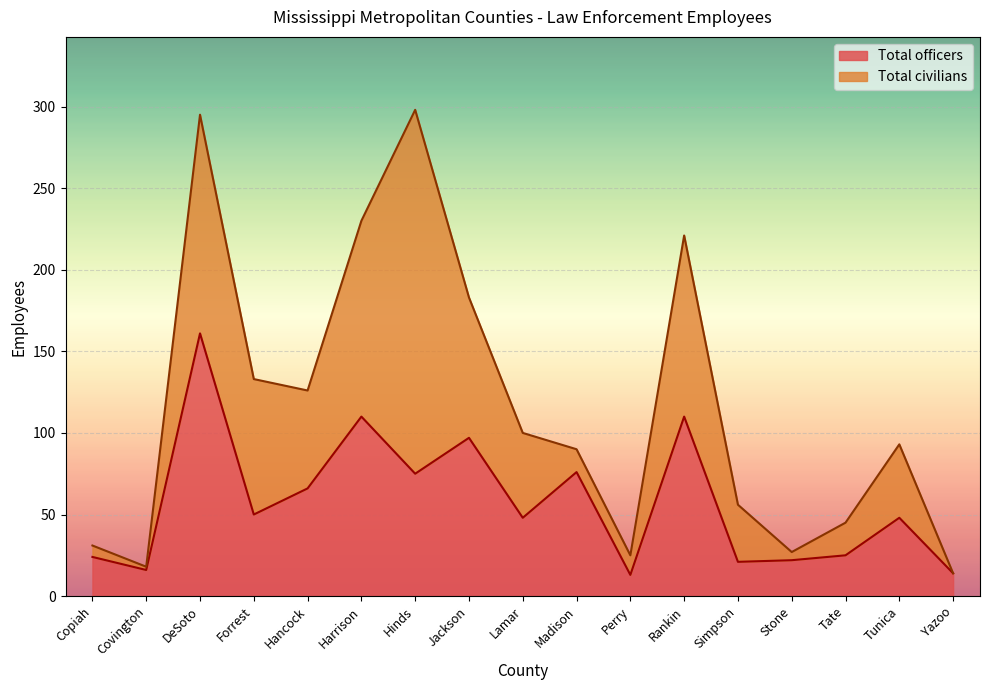

The value at Hinds is 75. True or false?

True